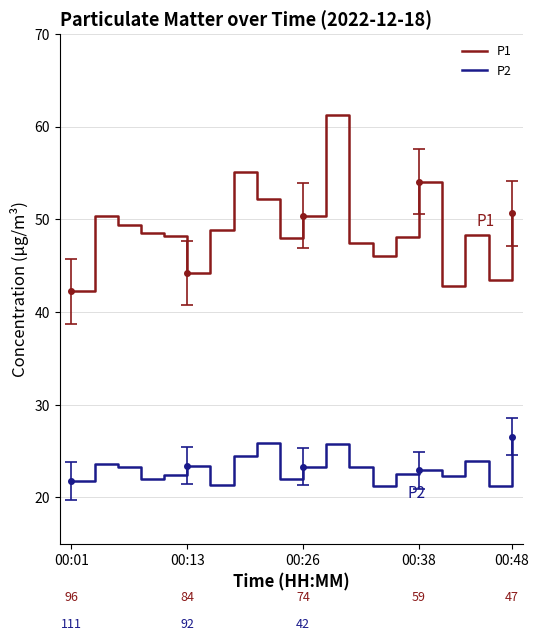

Which series has the largest total across all categories?

P1